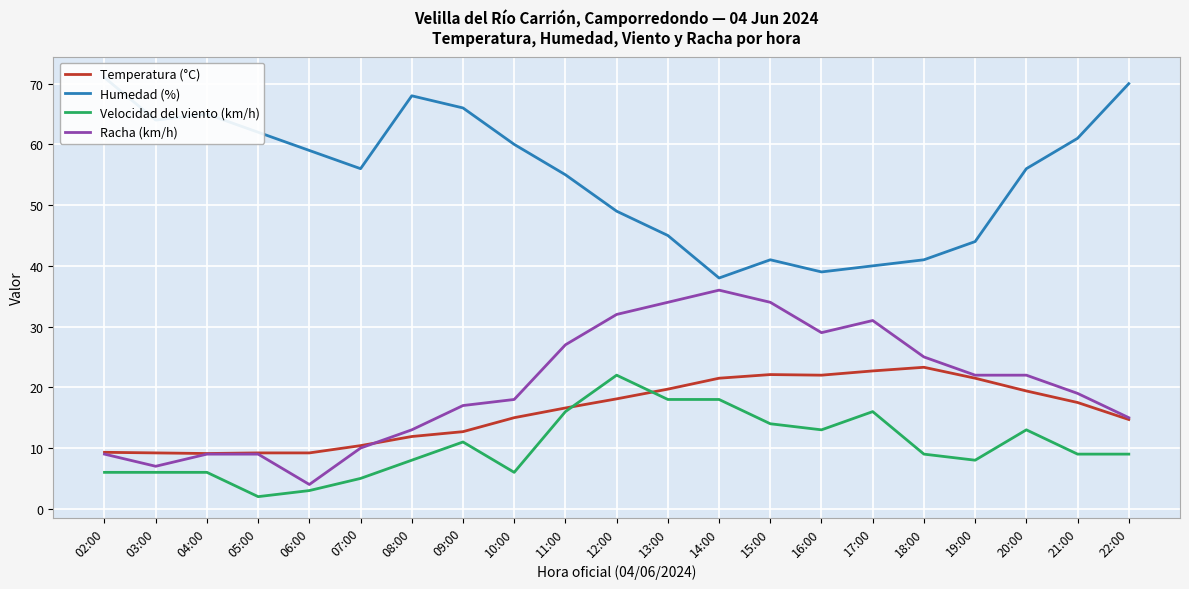

At which category does the chart reach its peak across all series?

02:00